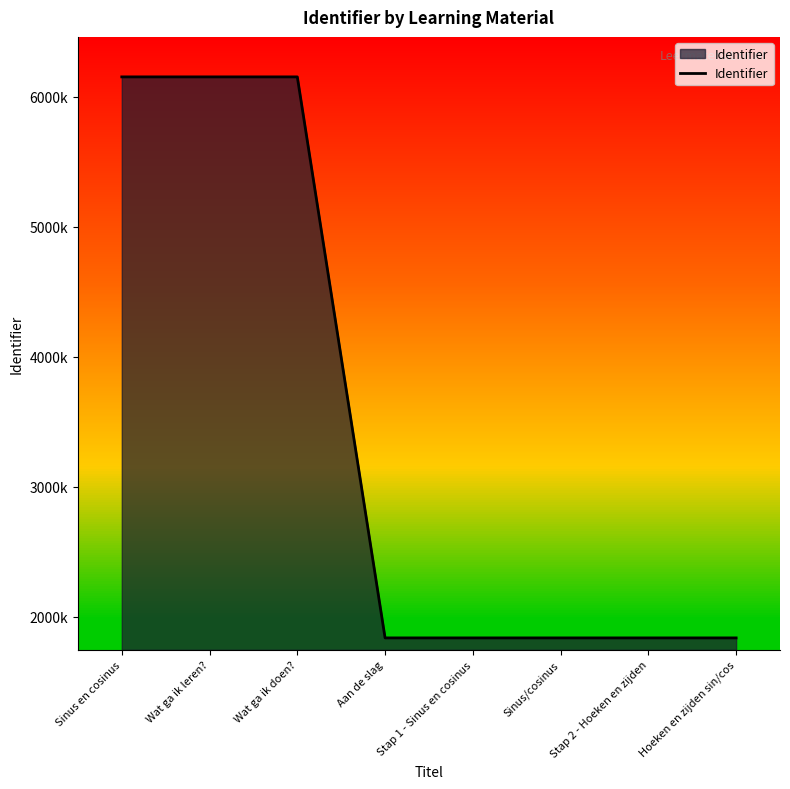

Reading right to left, extract all data points from this chart.

Hoeken en zijden sin/cos=1837148	Stap 2 - Hoeken en zijden=1837146	Sinus/cosinus=1837145	Stap 1 - Sinus en cosinus=1837143	Aan de slag=1837142	Wat ga ik doen?=6152113	Wat ga ik leren?=6152111	Sinus en cosinus=6152110